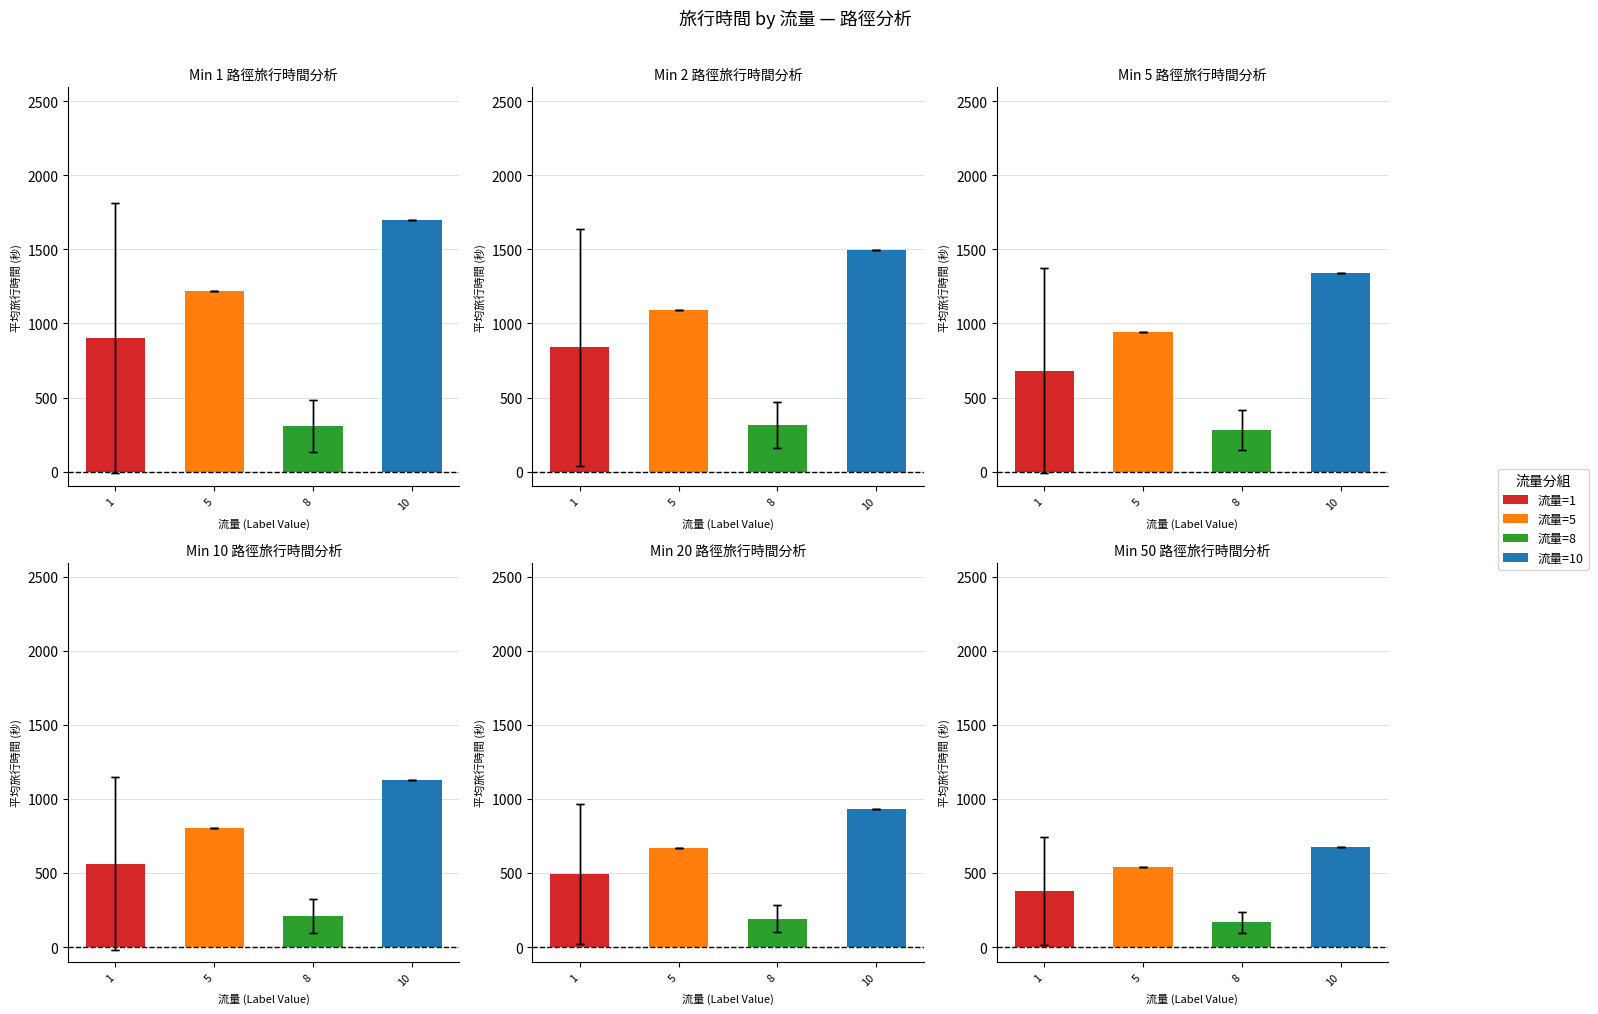

What is the difference between the second highest and minimum values in the 起點→迄點 (流量=8) series?

137